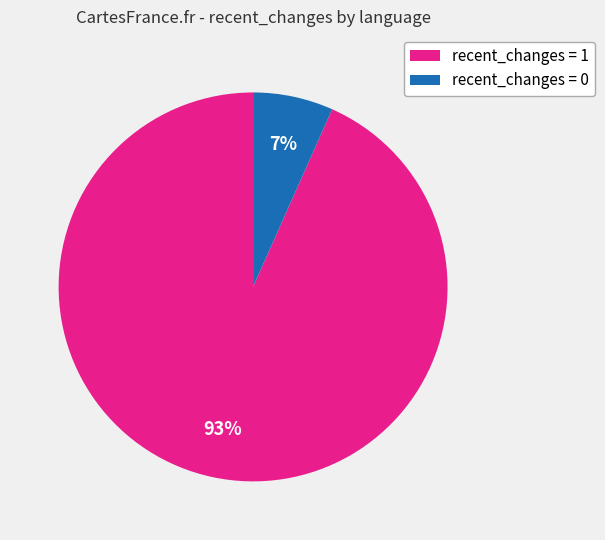

Is there any slice that represents more than half of the pie?

Yes